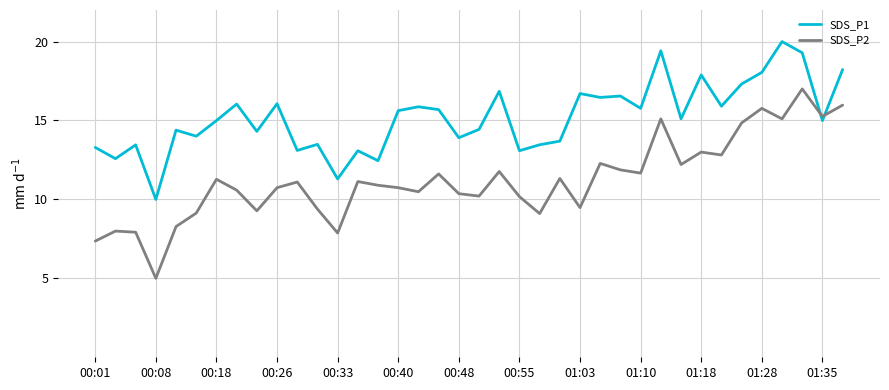

What is the highest value of the SDS_P2 series?

17.0